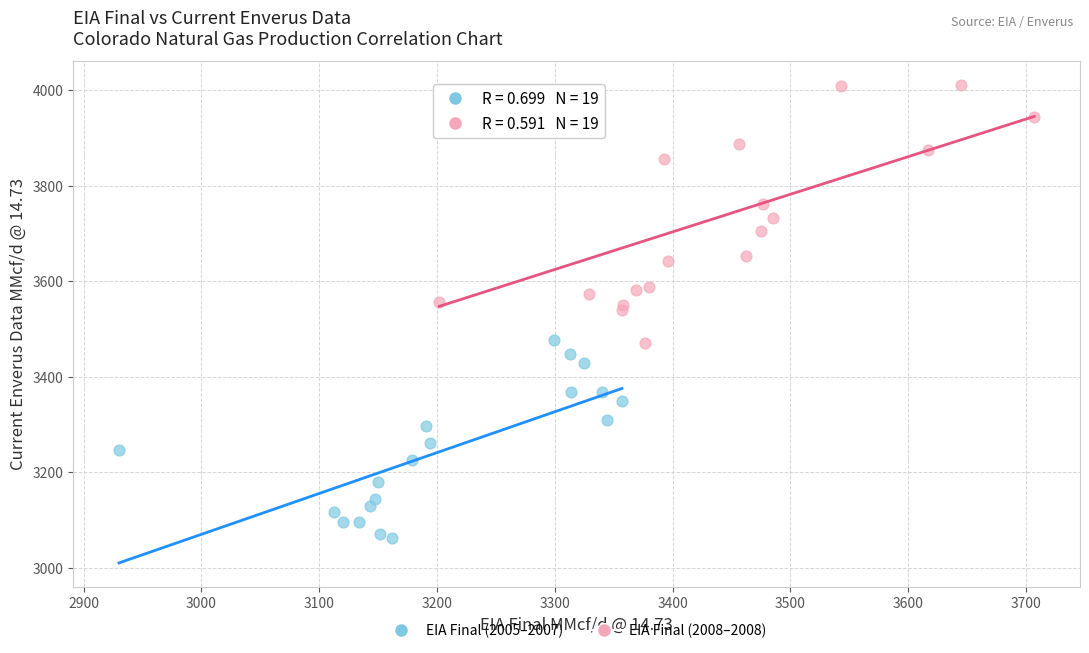

Which series has the widest spread of Y values?

EIA Final (2008–2008)